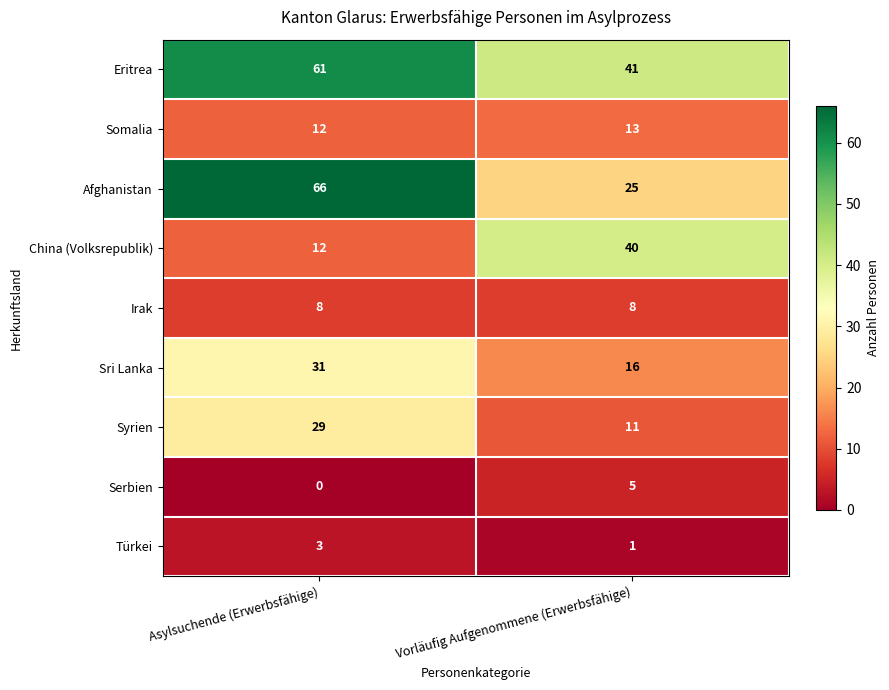

Which label corresponds to the smallest value in the chart?

Asylsuchende (Erwerbsfähige)